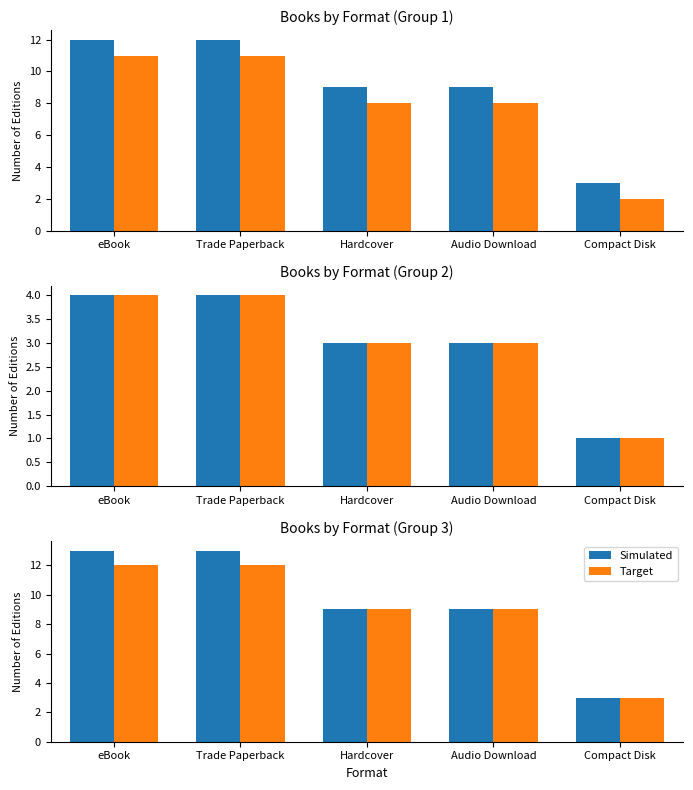

Are the bars grouped side by side (vs. stacked)?

Yes